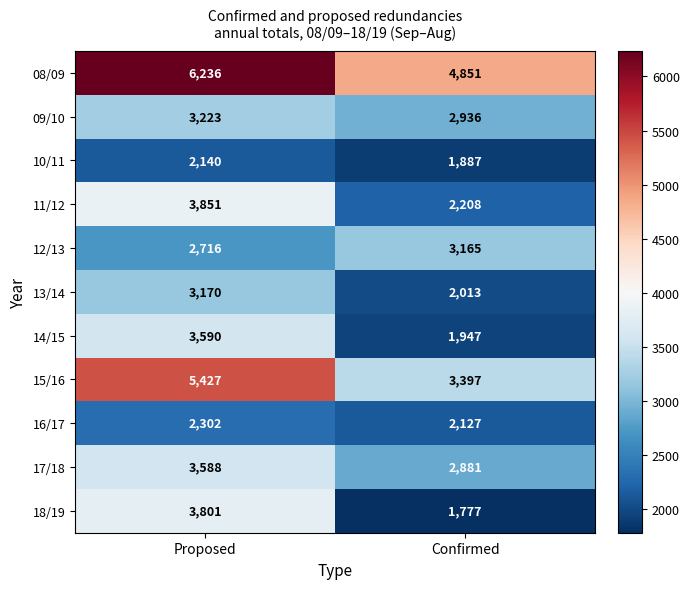

Reading left to right, extract all data points from this chart.

08/09: Proposed=6236	Confirmed=4851
09/10: Proposed=3223	Confirmed=2936
10/11: Proposed=2140	Confirmed=1887
11/12: Proposed=3851	Confirmed=2208
12/13: Proposed=2716	Confirmed=3165
13/14: Proposed=3170	Confirmed=2013
14/15: Proposed=3590	Confirmed=1947
15/16: Proposed=5427	Confirmed=3397
16/17: Proposed=2302	Confirmed=2127
17/18: Proposed=3588	Confirmed=2881
18/19: Proposed=3801	Confirmed=1777